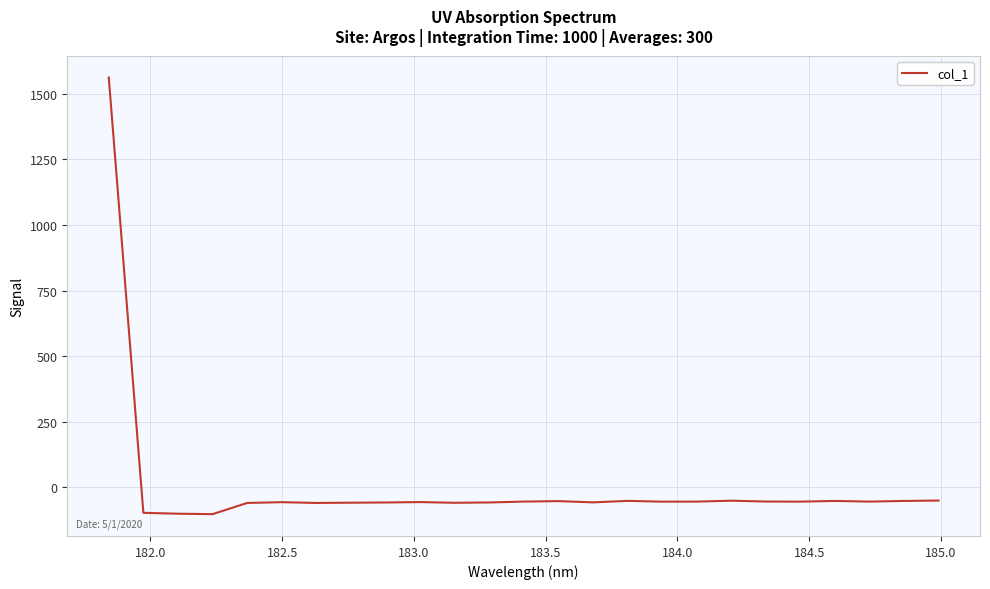

What is the smallest value displayed?

-102.5